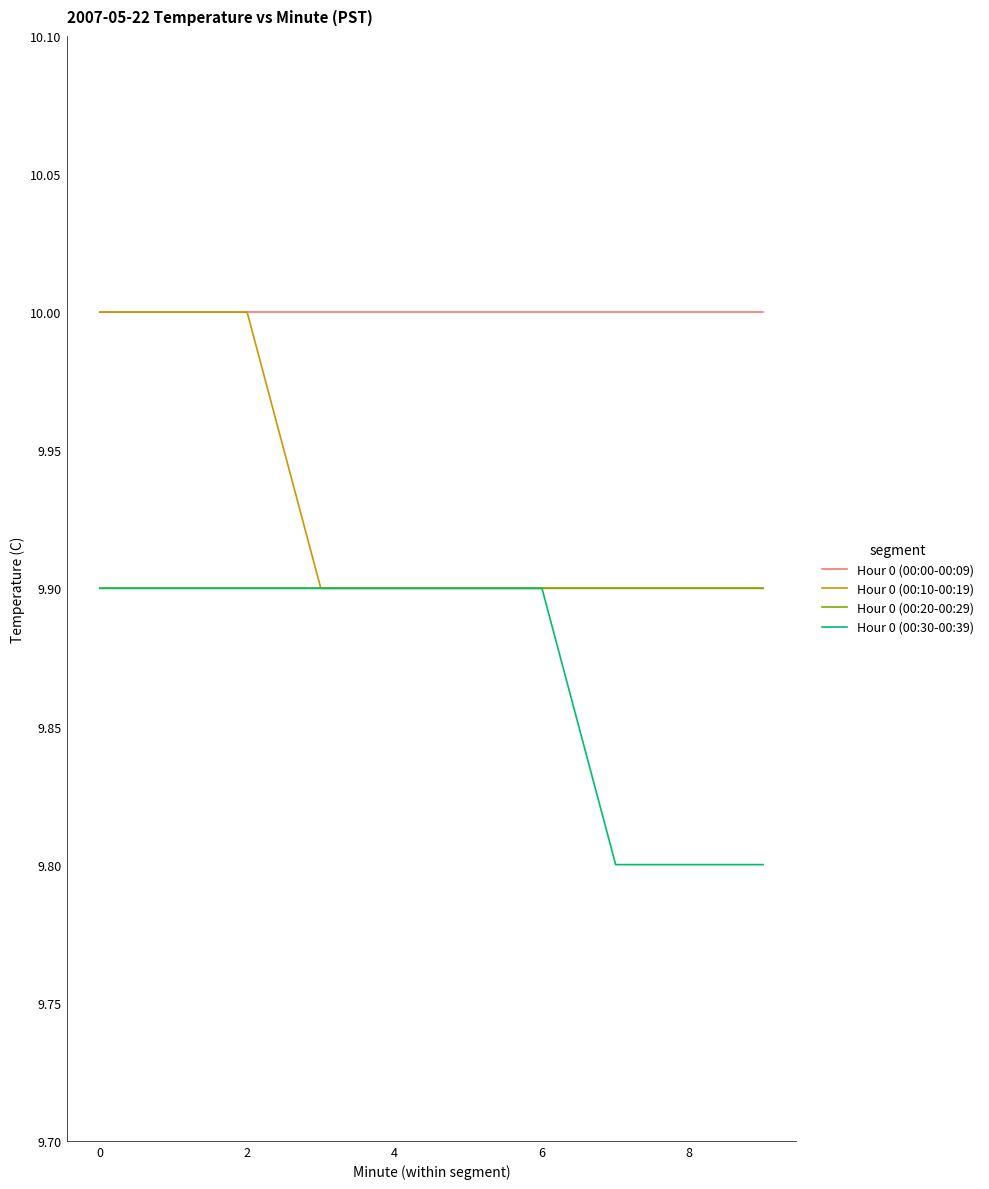

What is the minimum value shown in the chart?

9.8